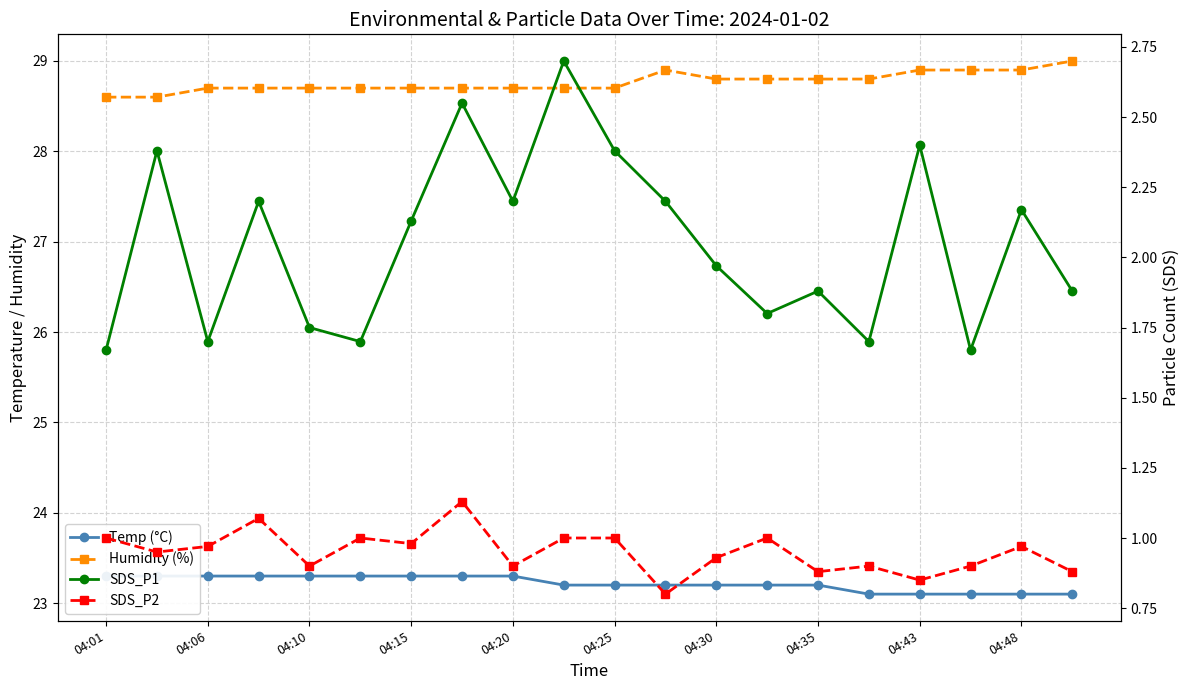

Where is Temp (°C) nearest to the value 23?

15